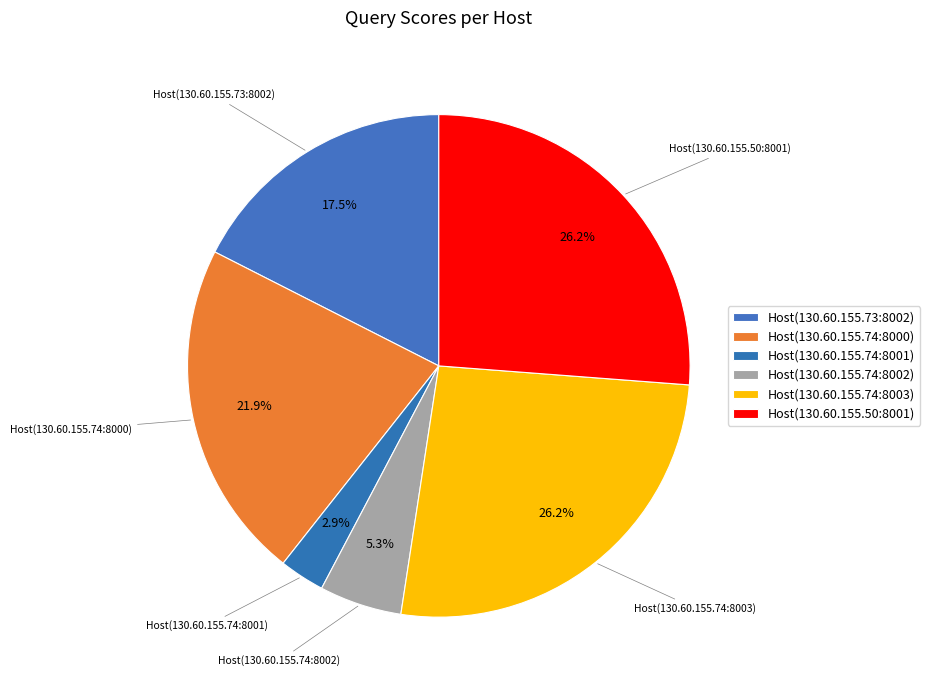

The Host(130.60.155.74:8001) slice represents 3% of the pie. True or false?

True